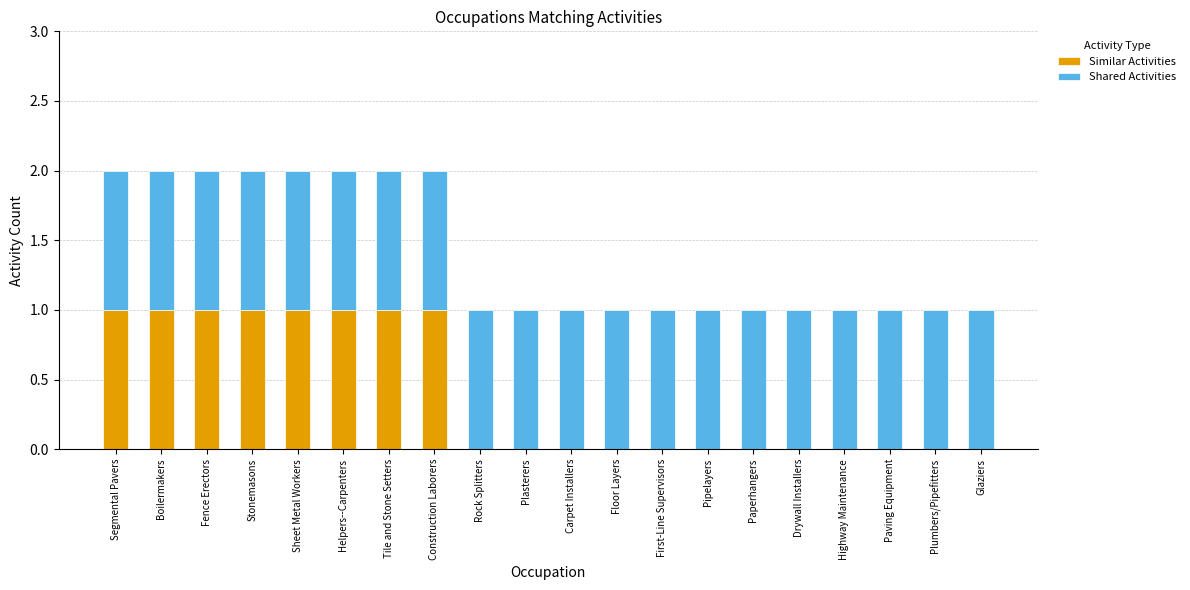

True or false: Similar Activities has a value of 0 at Pipelayers.

True